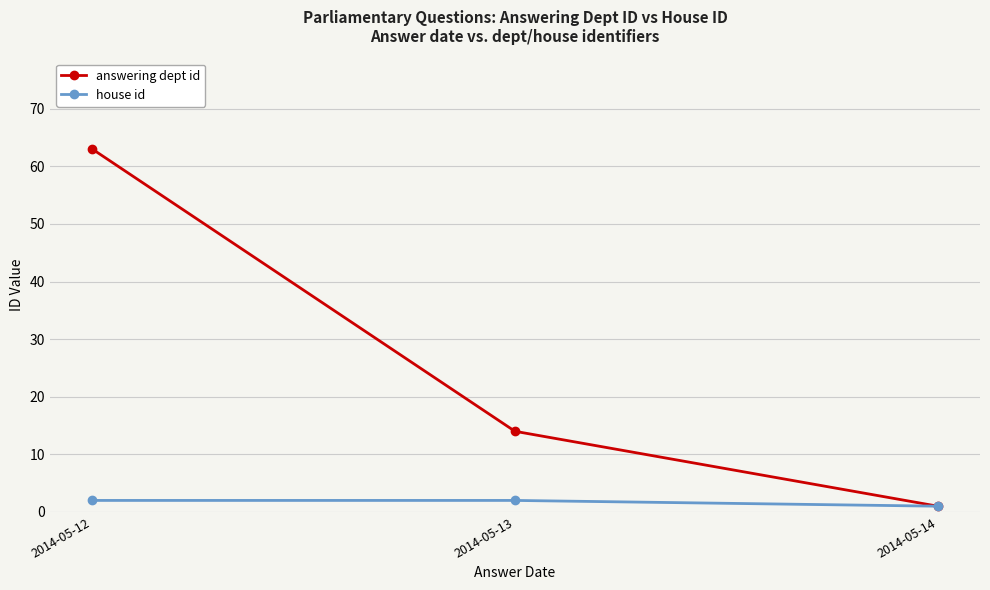

Reading left to right, transcribe all the data shown in this chart.

answering dept id: 63	14	1
house id: 2	2	1